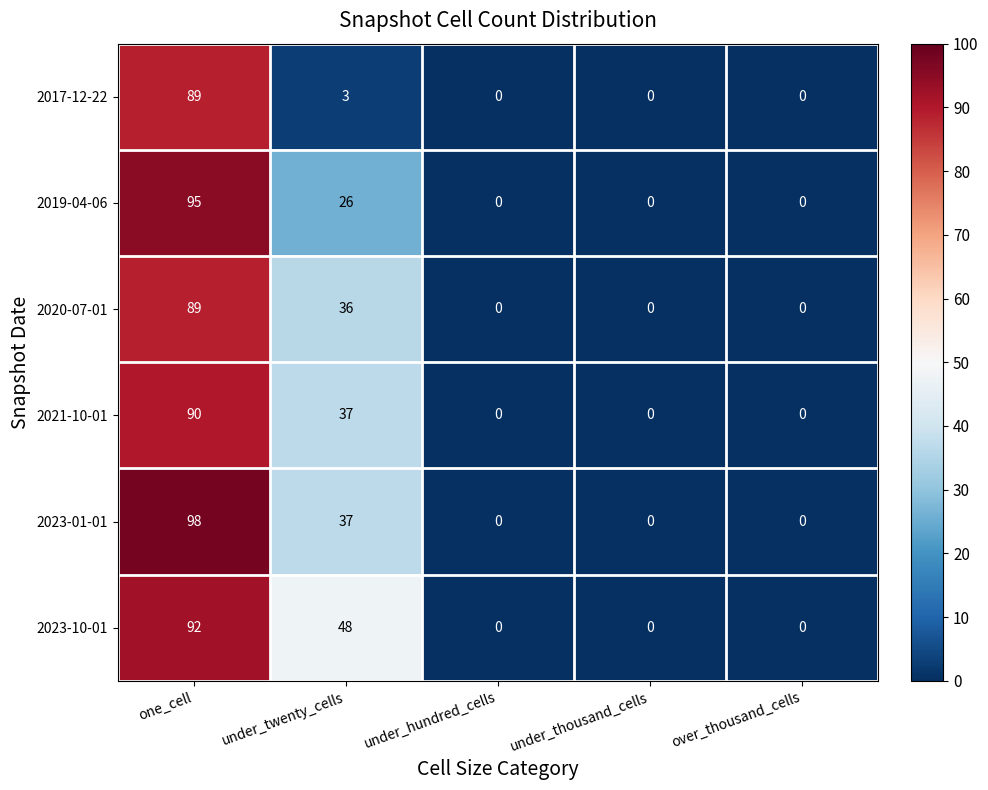

Between one_cell and under_hundred_cells, which series saw the biggest shift?

2023-01-01